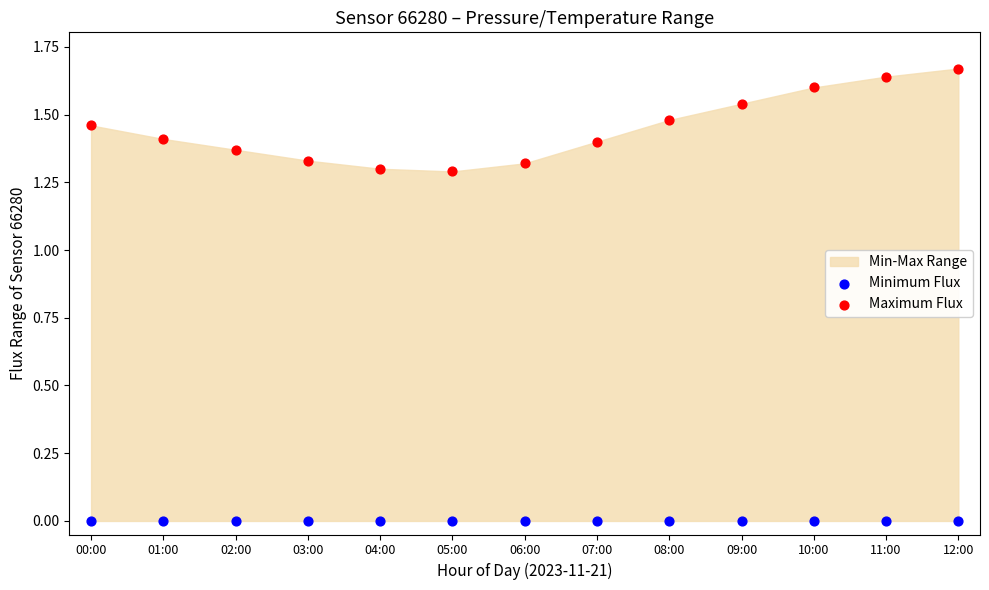

Which series reaches the maximum Y coordinate?

Maximum Flux